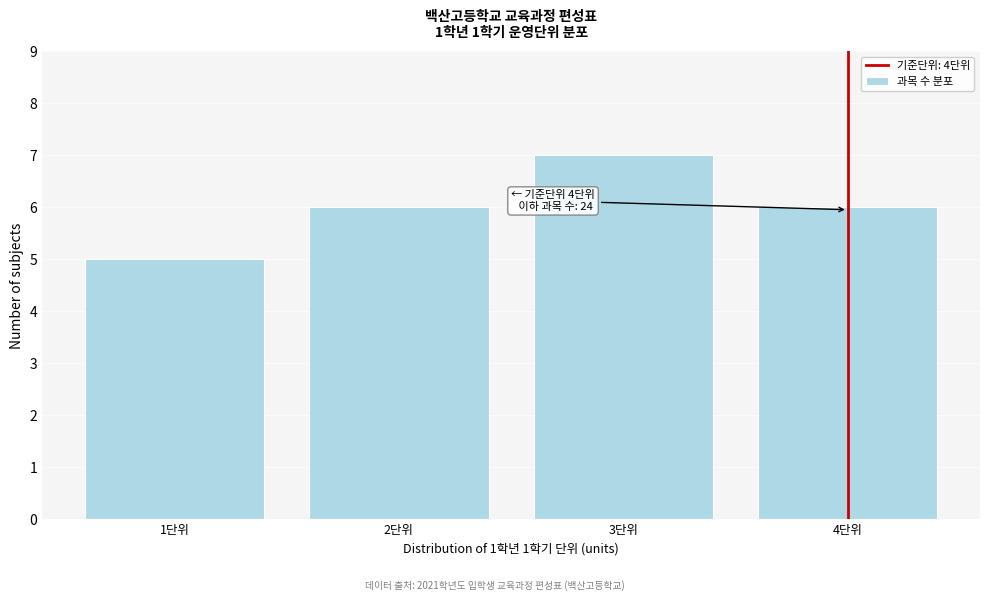

Reading left to right, what are all the values shown in this chart?

1단위=5	2단위=6	3단위=7	4단위=6